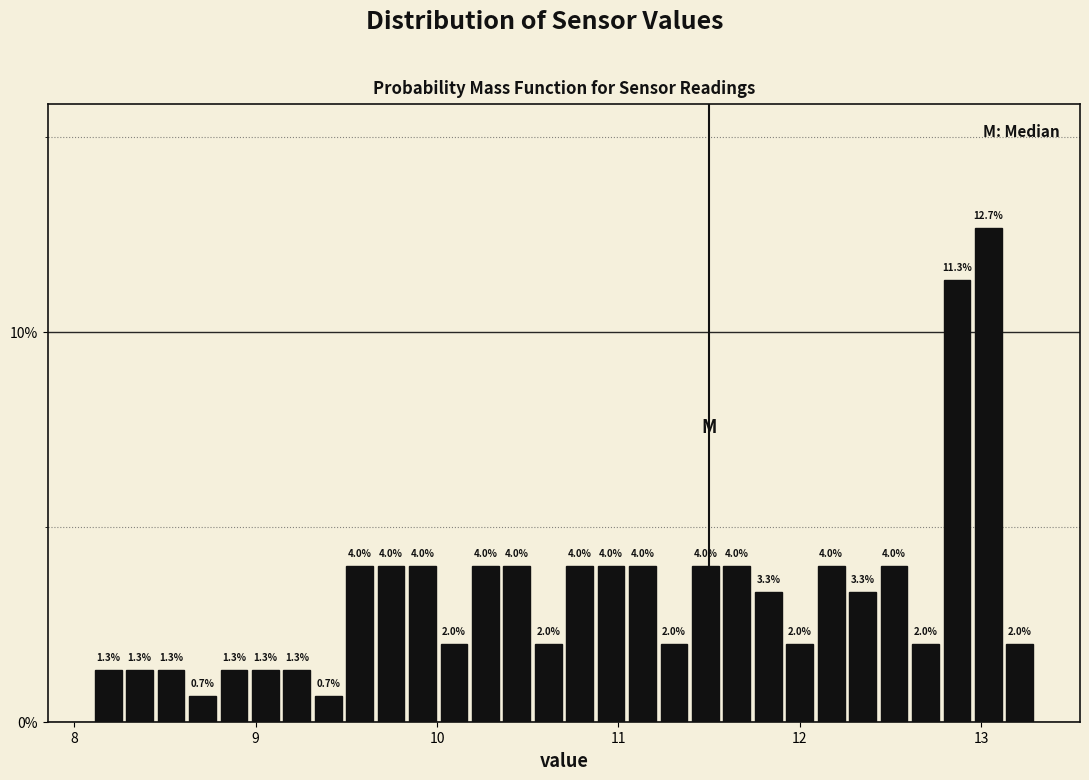

Around what value on the x-axis is the tallest bar? Give the approximate position of its centre, as read against the axis.

13.0